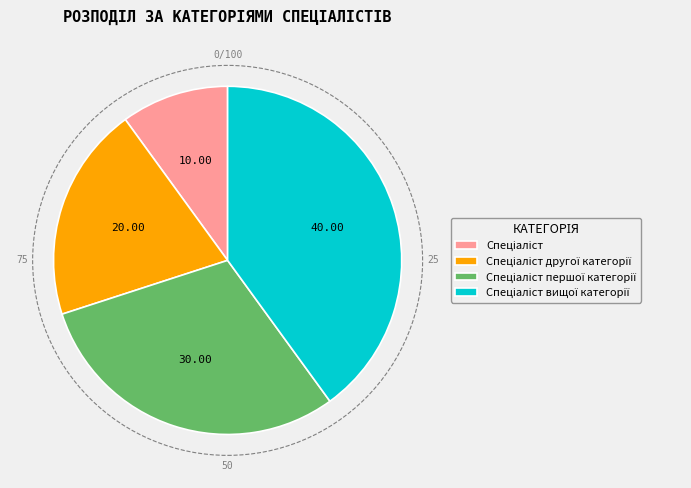

Is there a majority slice in this chart?

No